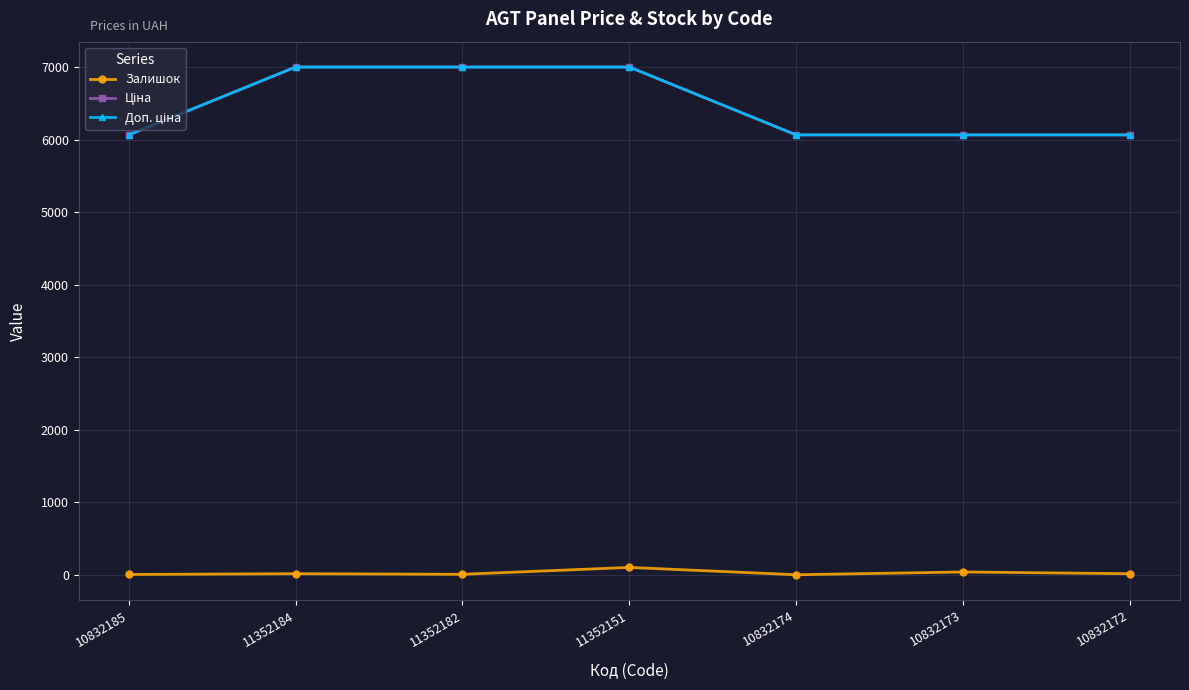

Which category has the lowest value in the Доп. ціна series?

10832185